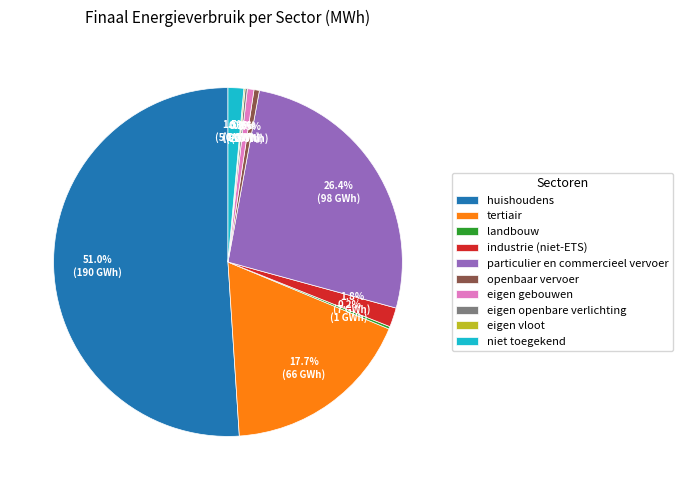

To the nearest percent, what is the combined percentage of tertiair and huishoudens?

69%